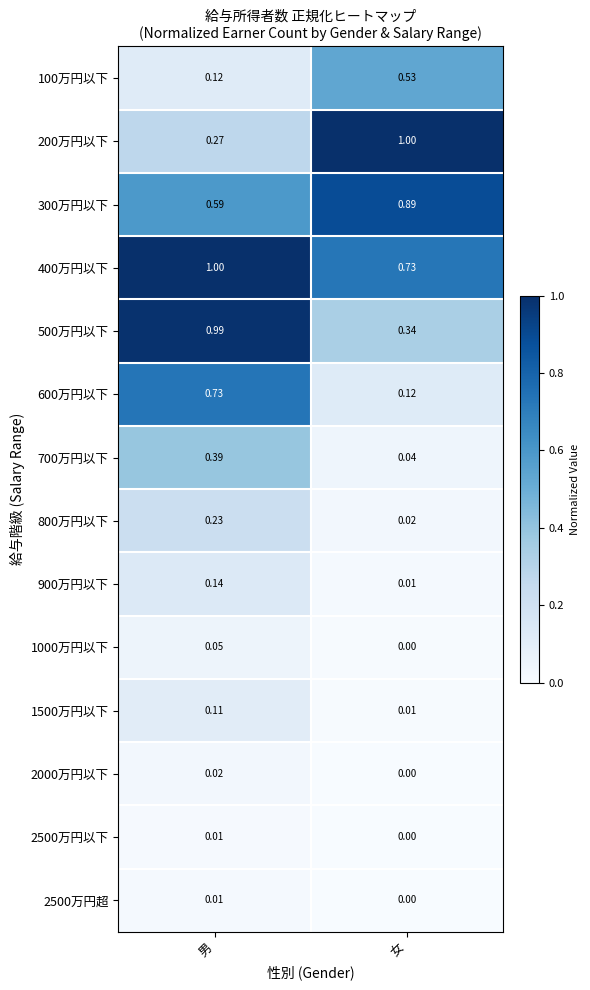

At which label is 900万円以下 closest to 0?

女